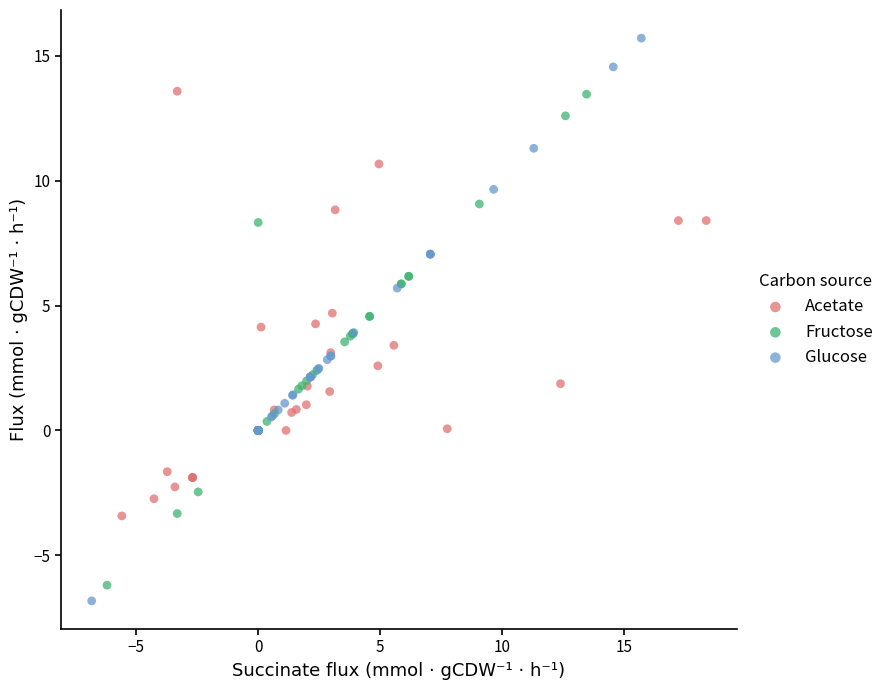

Which series reaches the minimum Y coordinate?

Glucose